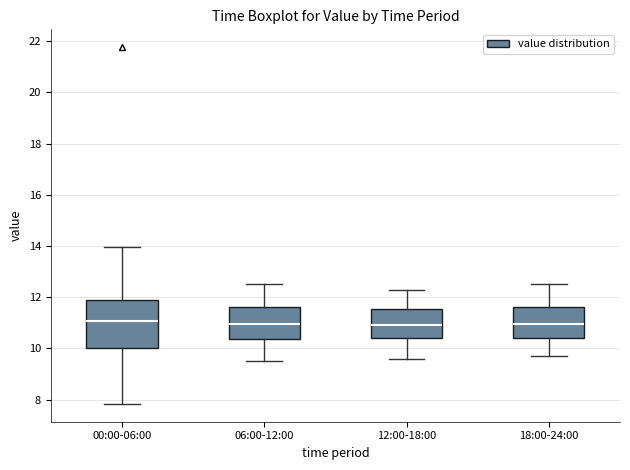

Reading left to right, read every box against the y-axis: the position of its median line, the range the box covers, and the ends of its whiskers. The values are not printed on the chart, so give them approximately, as read against the axis.

00:00-06:00: median 11.0, box 10.0 to 11.8, whiskers 7.8 to 14.0
06:00-12:00: median 11.0, box 10.4 to 11.6, whiskers 9.6 to 12.6
12:00-18:00: median 11.0, box 10.4 to 11.6, whiskers 9.6 to 12.4
18:00-24:00: median 11.0, box 10.4 to 11.6, whiskers 9.8 to 12.6